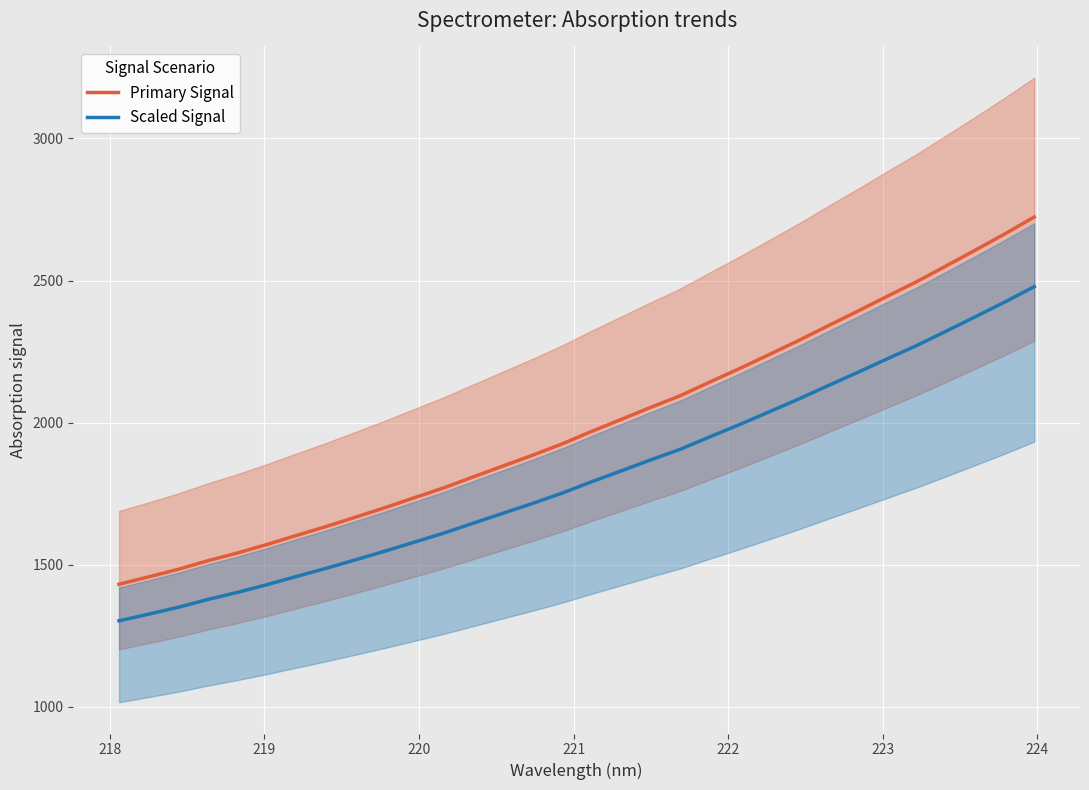

True or false: Primary Signal and Scaled Signal cross at least once.

False